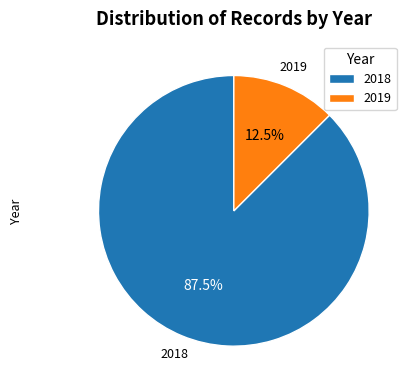

What is the ratio of the value at 2018 to the value at 2019?

7.0